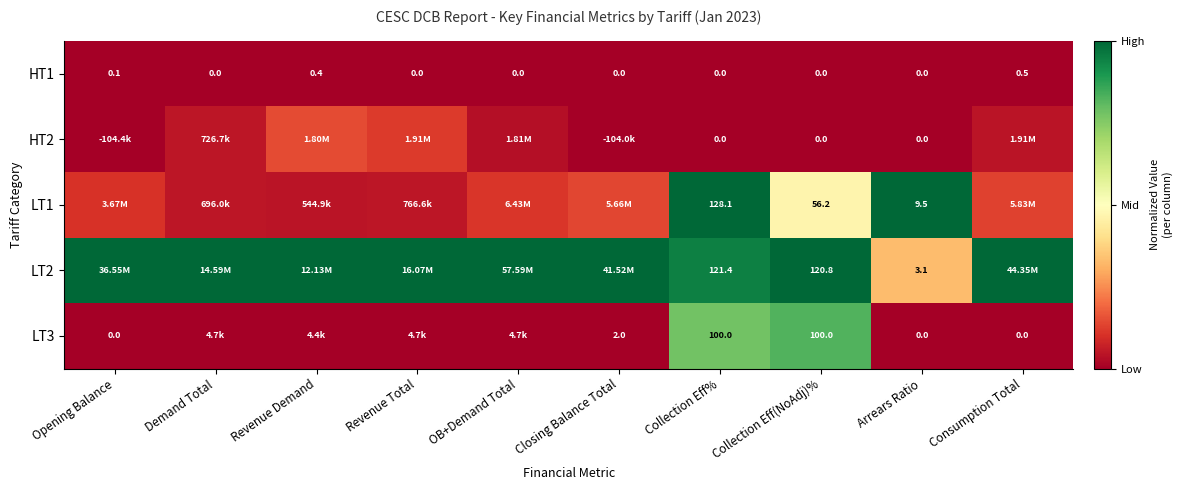

True or false: HT2 has a value of 0.2 at Revenue Total.

False